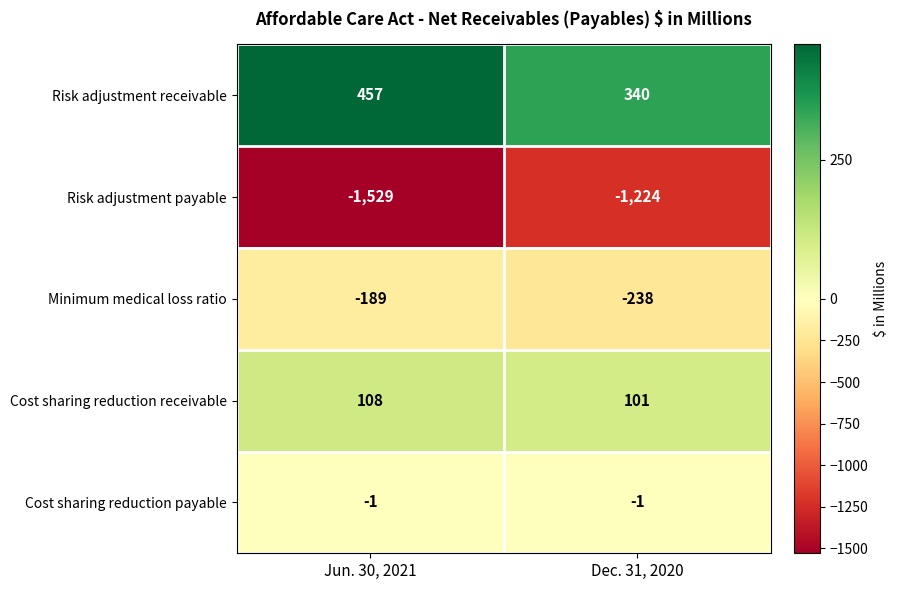

Is it true that Risk adjustment payable equals -2202 at Dec. 31, 2020?

False